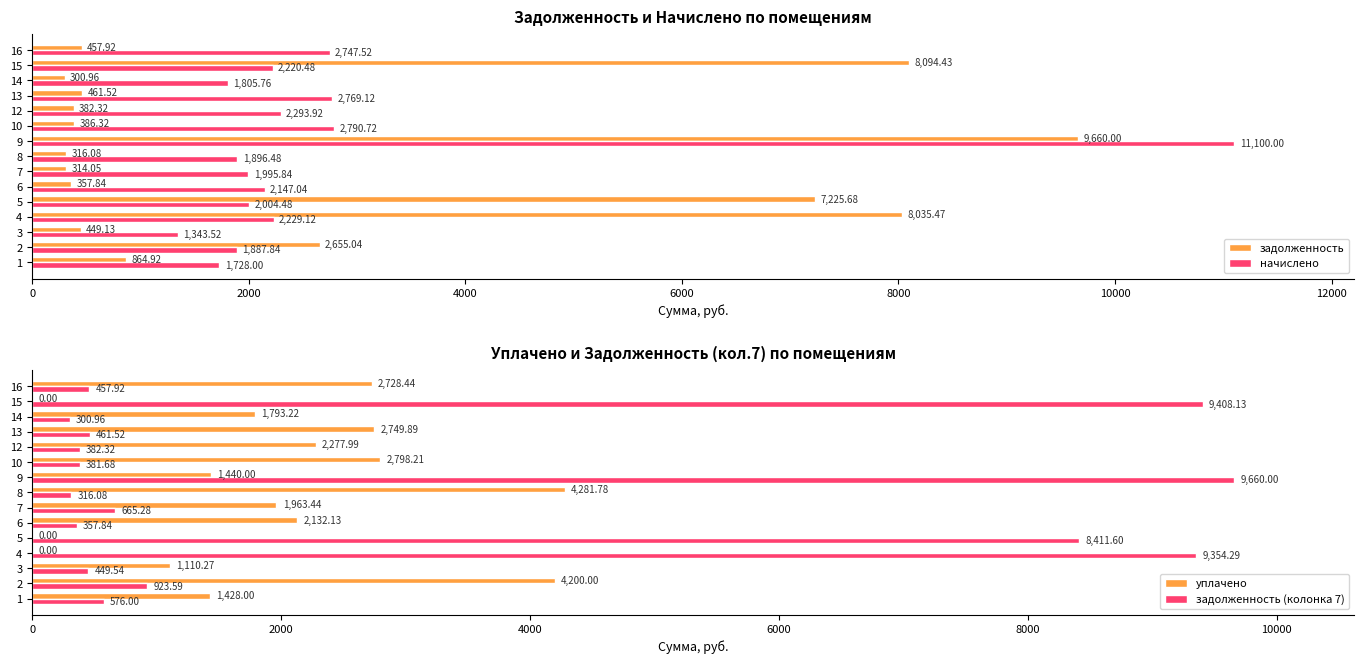

What is the difference between the second highest and minimum values in the начислено series?

1447.2